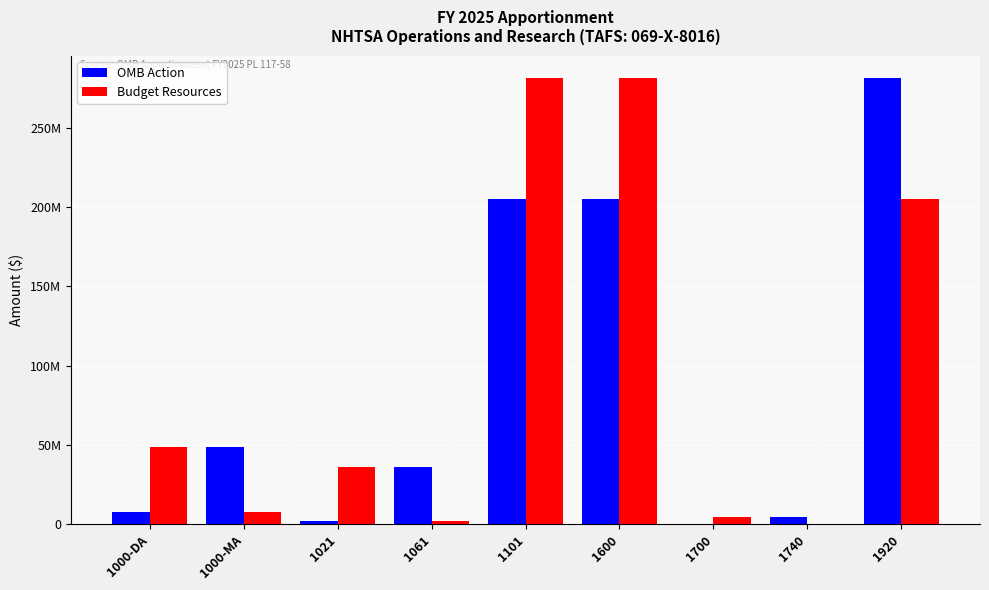

What are all the series names shown in the legend?

OMB Action, Budget Resources